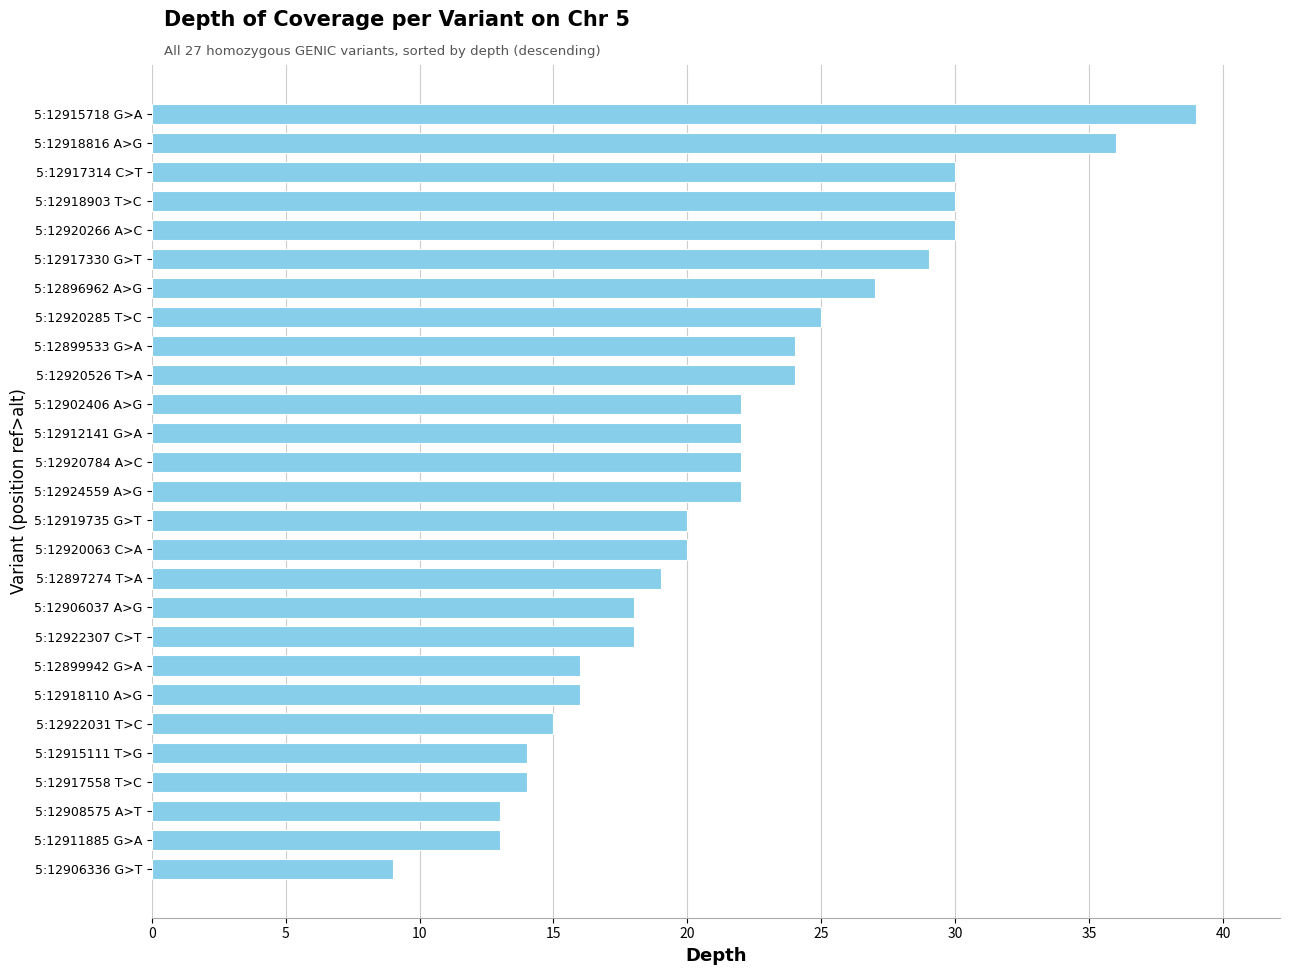

What is the greatest value displayed?

39